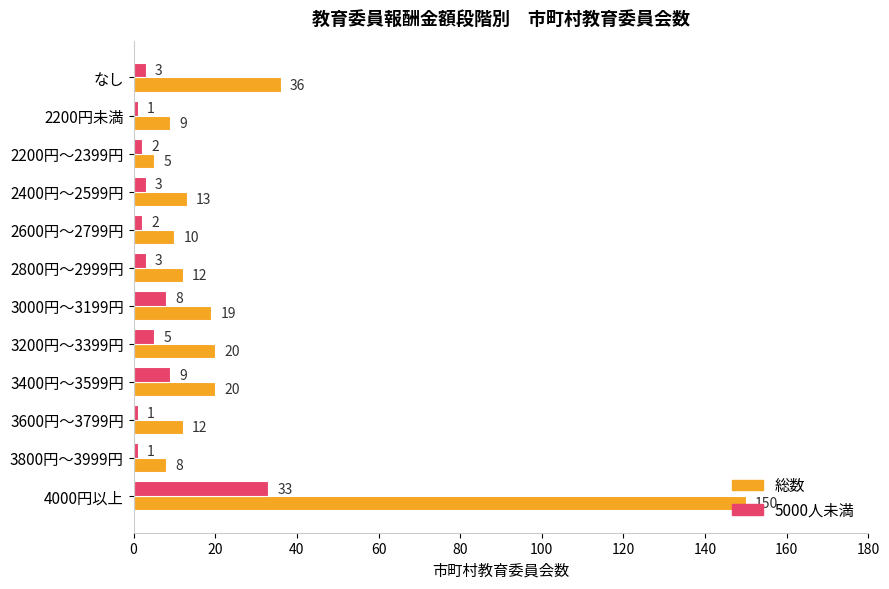

Which series has the widest spread of values?

総数